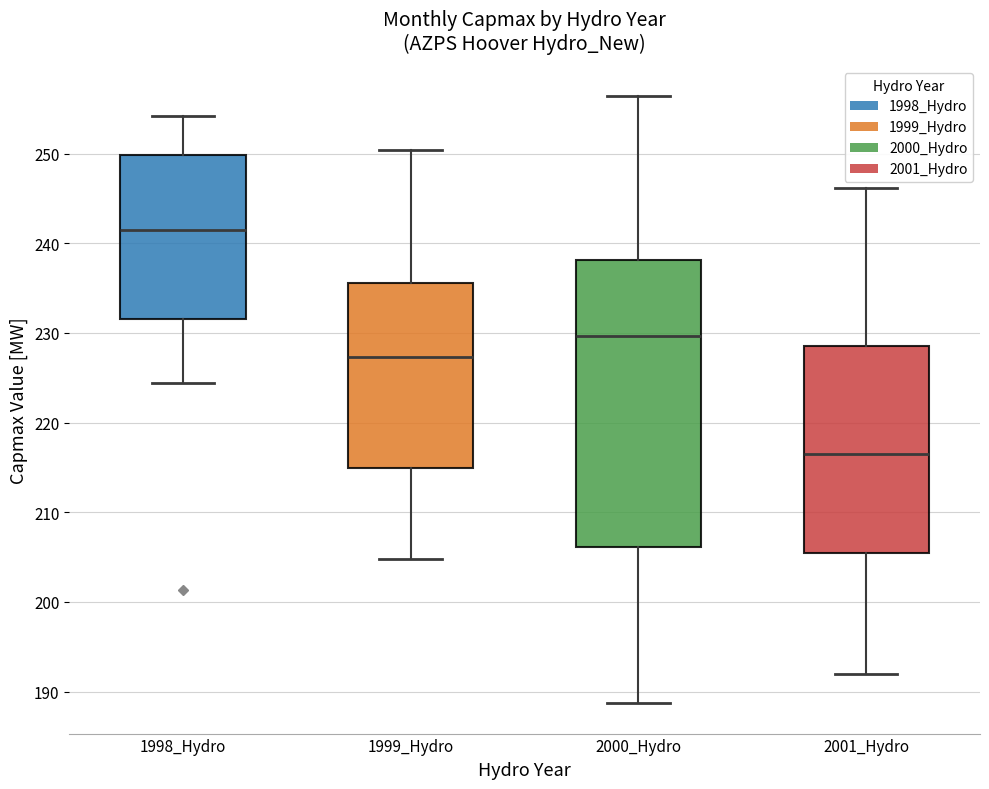

Reading left to right, transcribe this box plot: for each box, give where its median line is, the range the box spans, and where its two whiskers end, as read against the y-axis. The values are not printed on the chart, so give them approximately, as read against the axis.

1998_Hydro: median 241, box 232 to 250, whiskers 224 to 254
1999_Hydro: median 227, box 215 to 236, whiskers 205 to 250
2000_Hydro: median 230, box 206 to 238, whiskers 189 to 256
2001_Hydro: median 217, box 205 to 229, whiskers 192 to 246